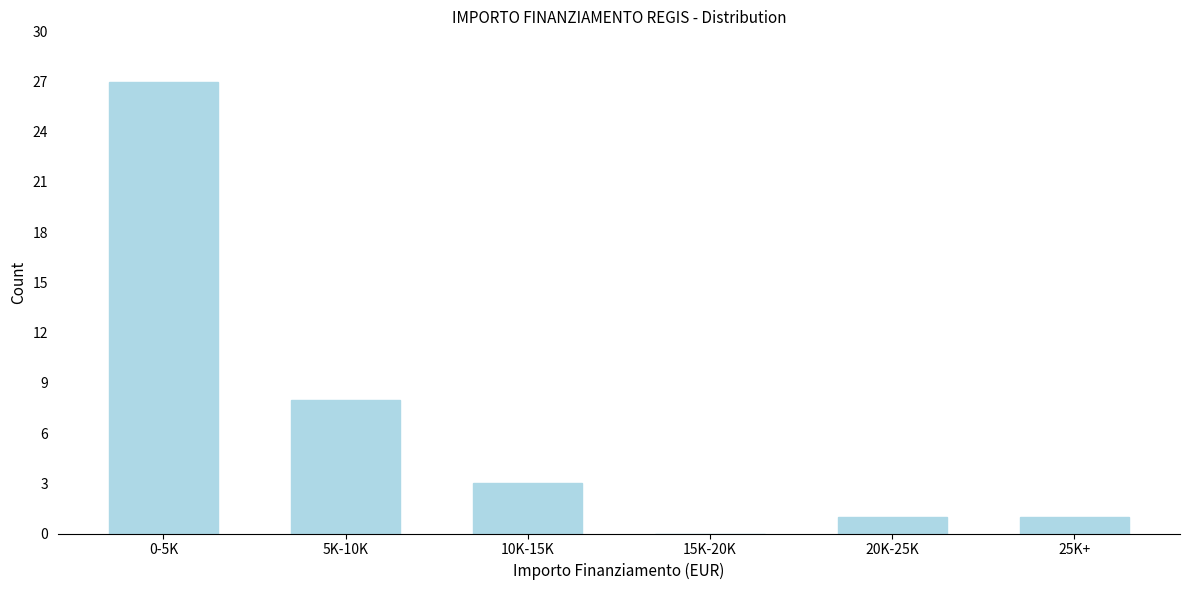

Reading left to right, what are all the values shown in this chart?

0-5K=27	5K-10K=8	10K-15K=3	15K-20K=0	20K-25K=1	25K+=1